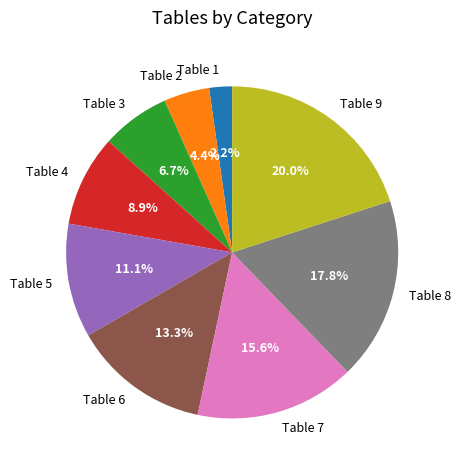

What is the ratio of the value at Table 4 to the value at Table 7?

0.6